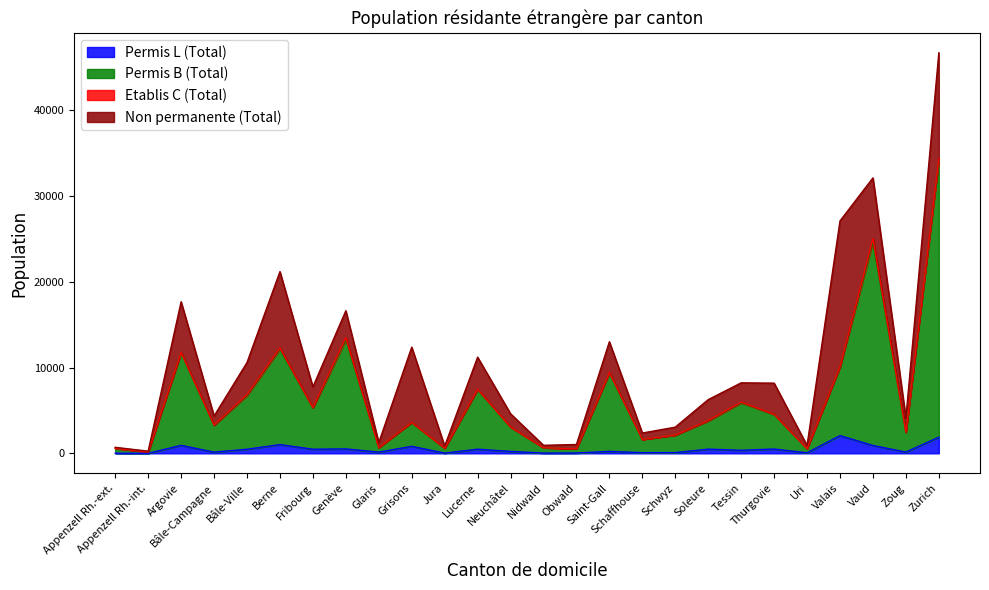

At which category is the sum across all series the highest?

Zurich